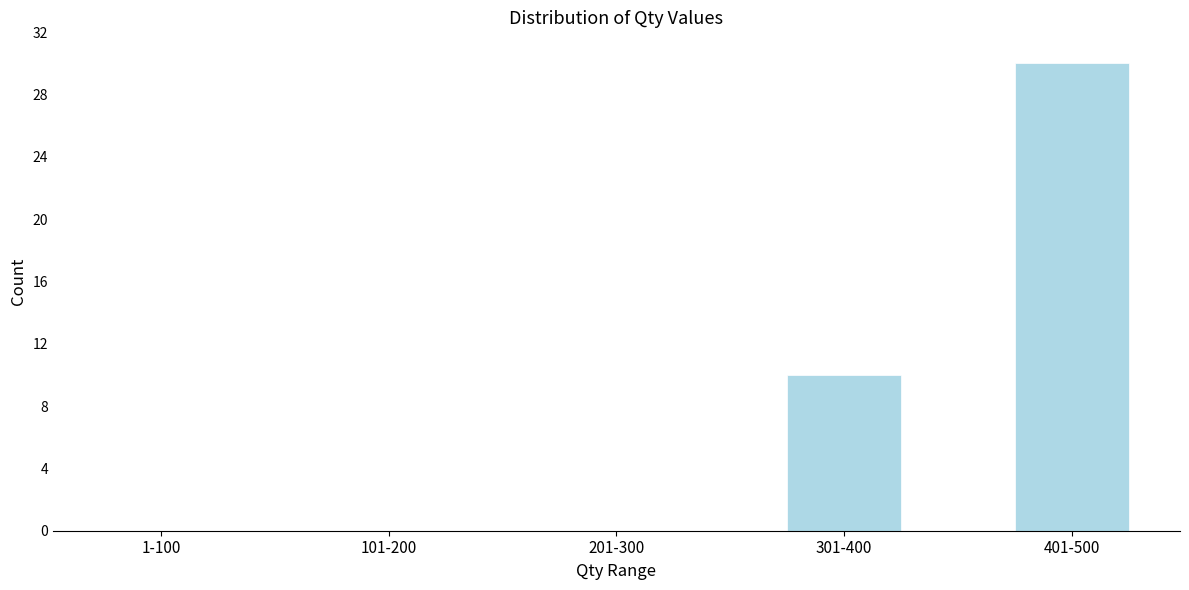

Reading left to right, what are all the values shown in this chart?

1-100=0	101-200=0	201-300=0	301-400=10	401-500=30